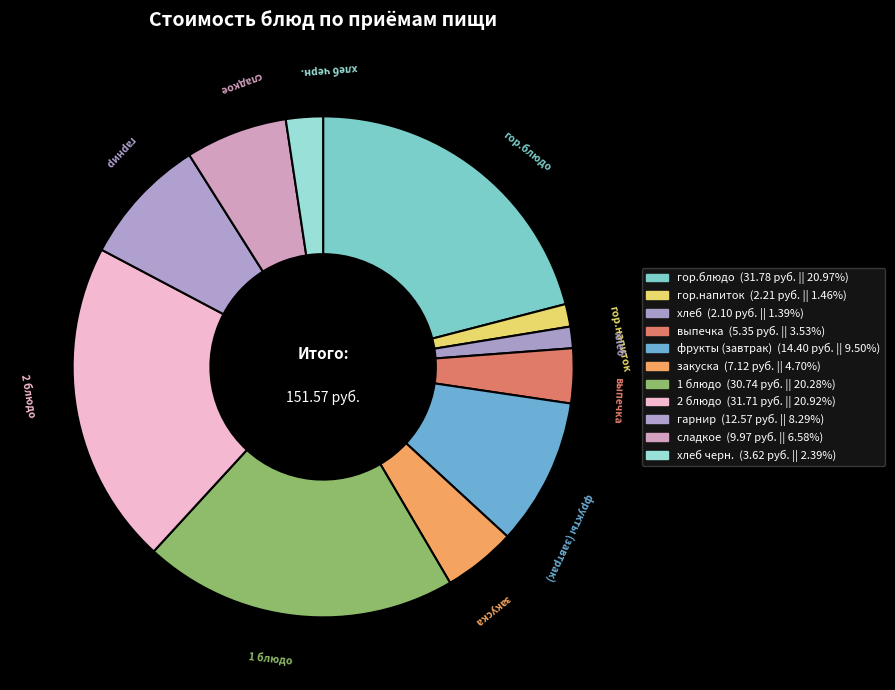

How many slices are in this pie chart?

11